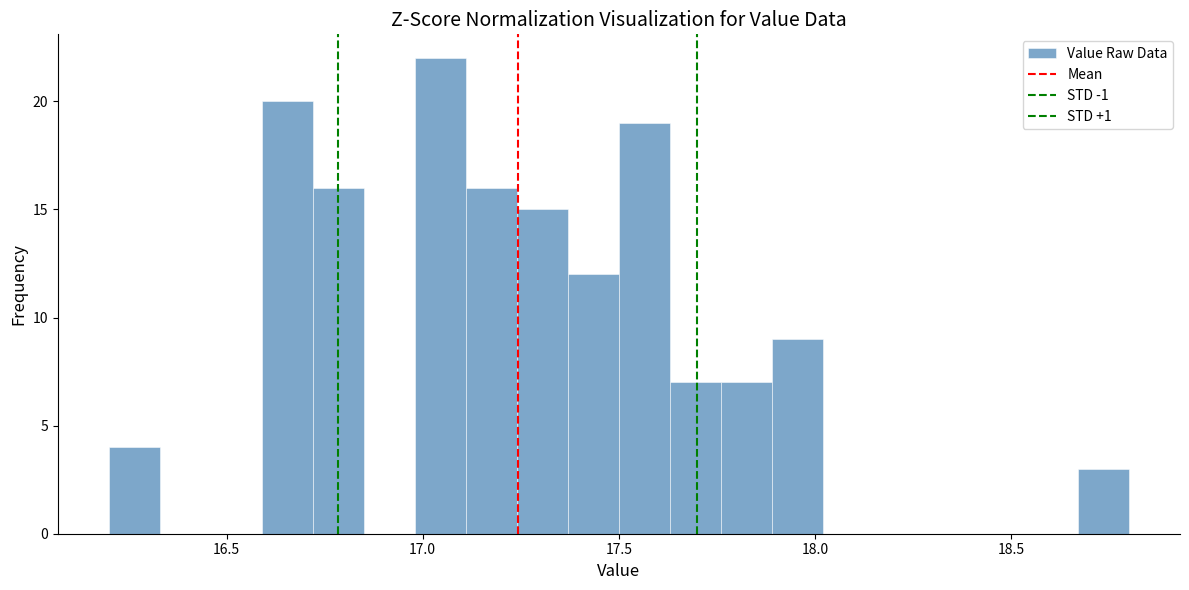

Read against the x-axis, roughly where is the centre of the tallest bar?

17.05